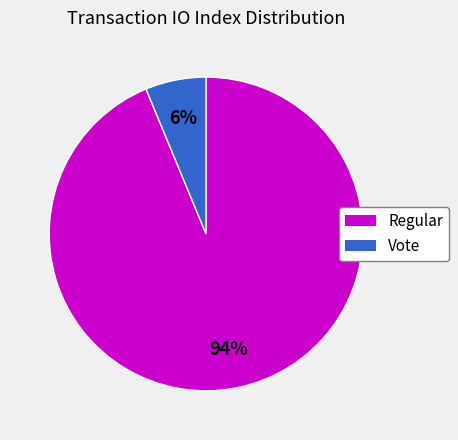

Does any single category account for the majority?

Yes